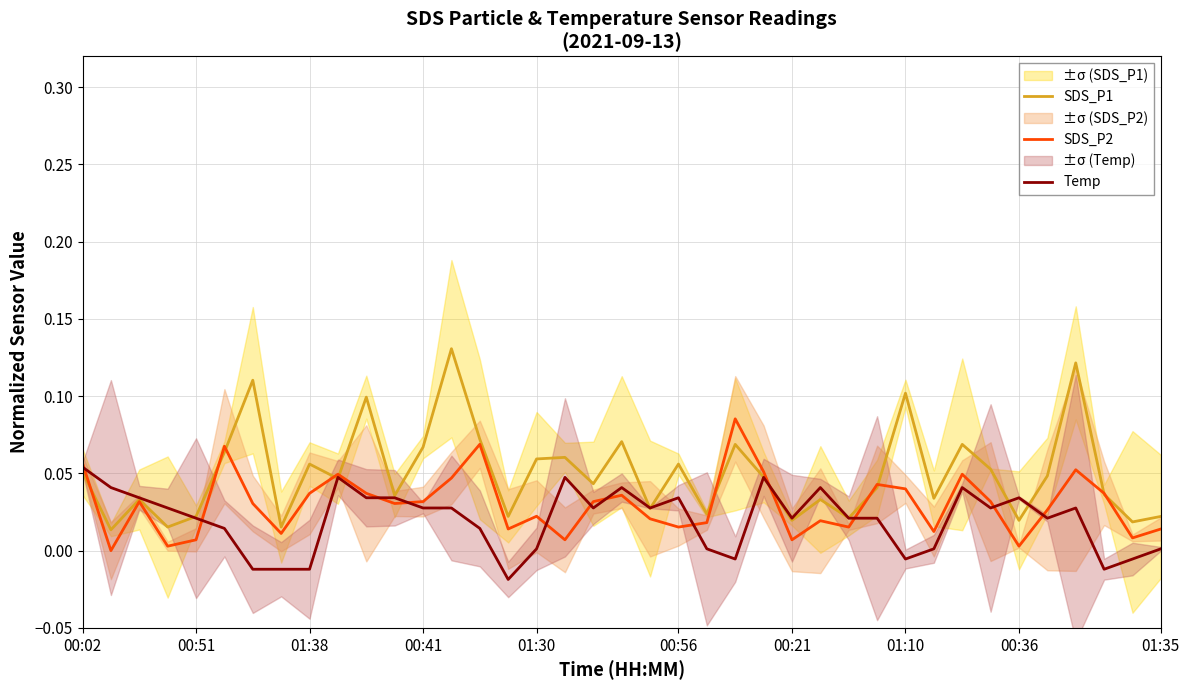

Count the number of categories in the chart.

39